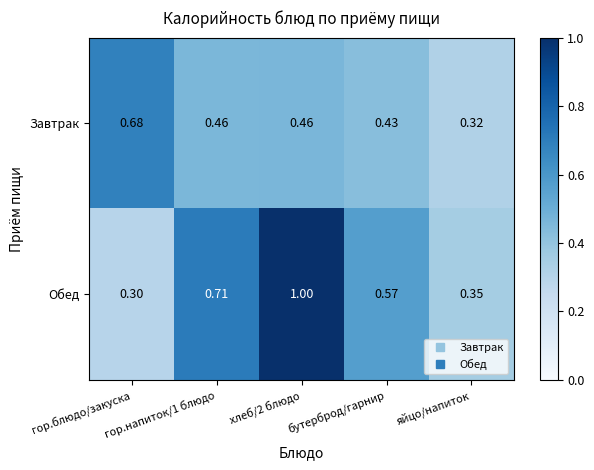

Which series has the largest range (max minus min)?

Обед